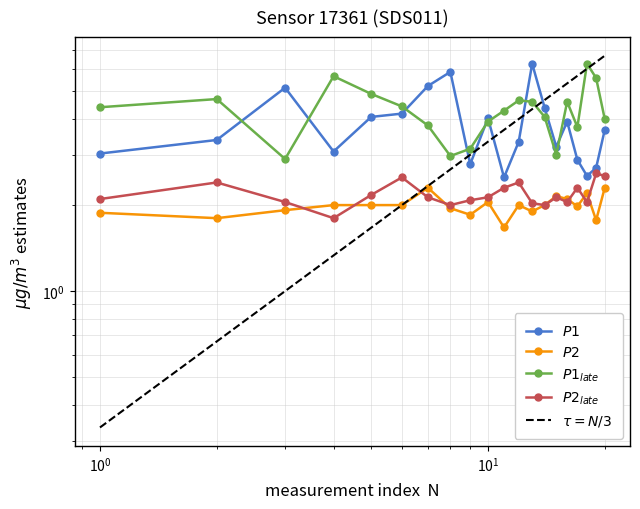

True or false: P1_hourly has more than 0 interior local peaks.

True